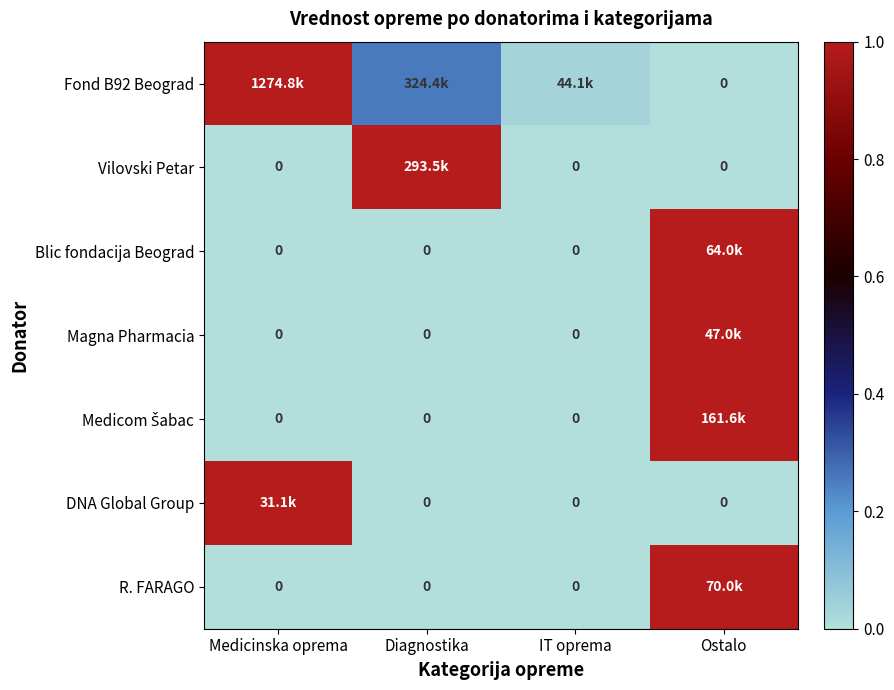

At which category does the chart reach its peak across all series?

Medicinska oprema